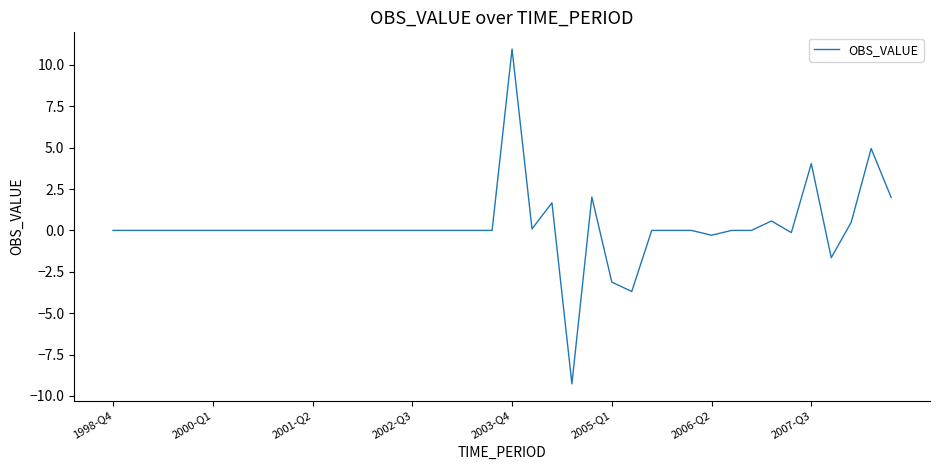

What is the maximum value shown in the chart?

11.0